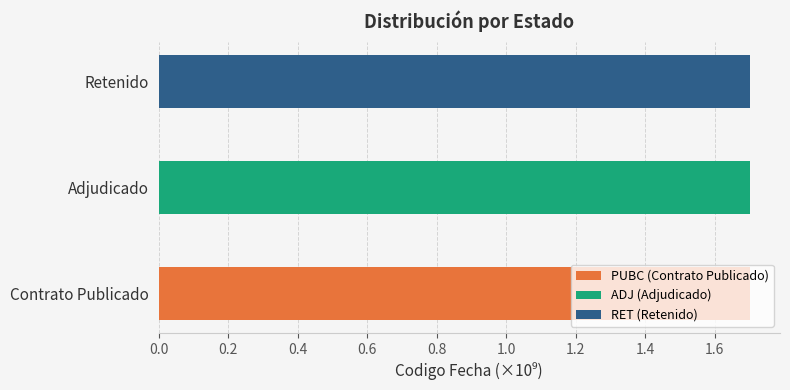

Approximately how many times larger is the value at Contrato Publicado compared to Adjudicado?

1.0